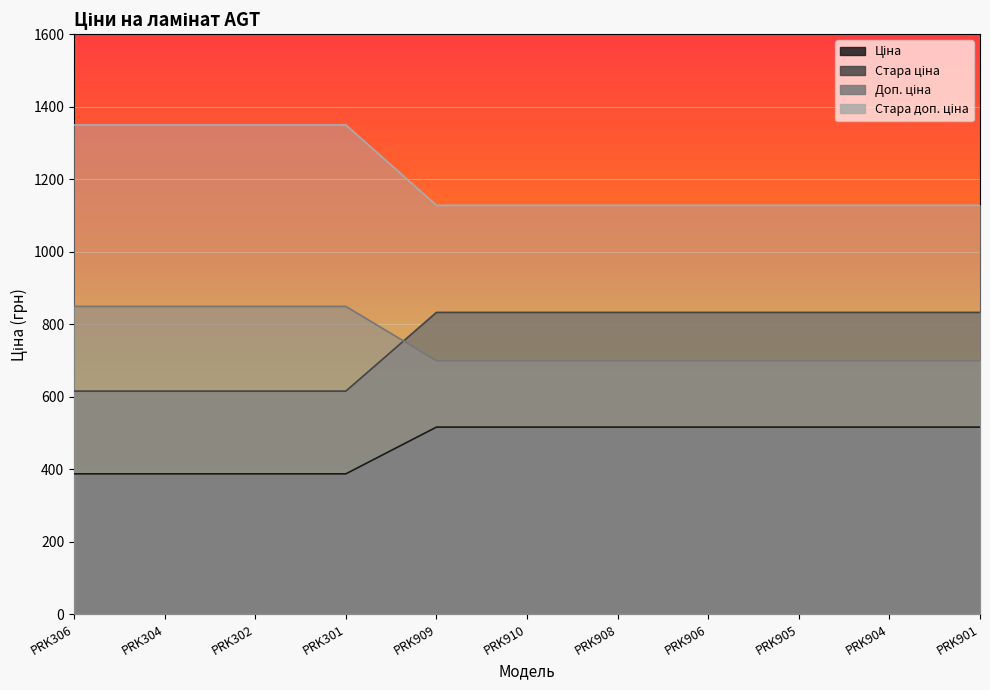

True or false: Доп. ціна and Ціна cross at least once.

False